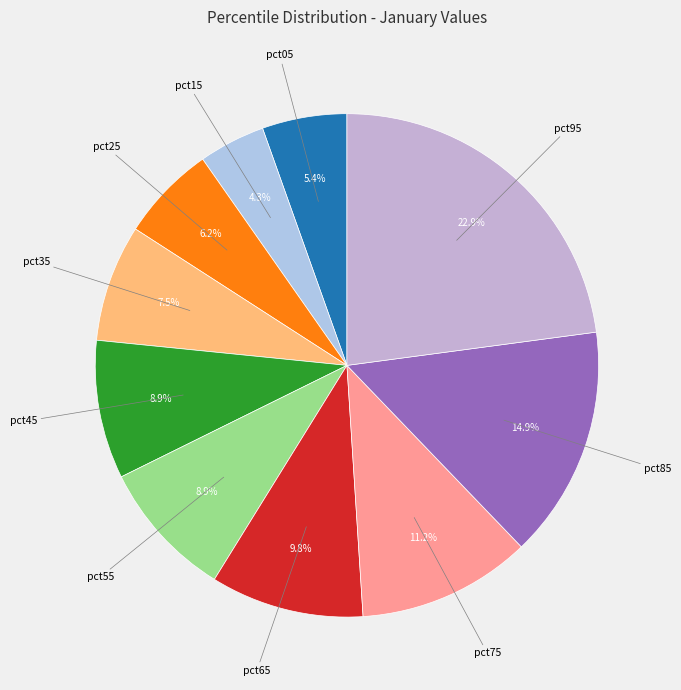

Count the number of slices in the pie.

10